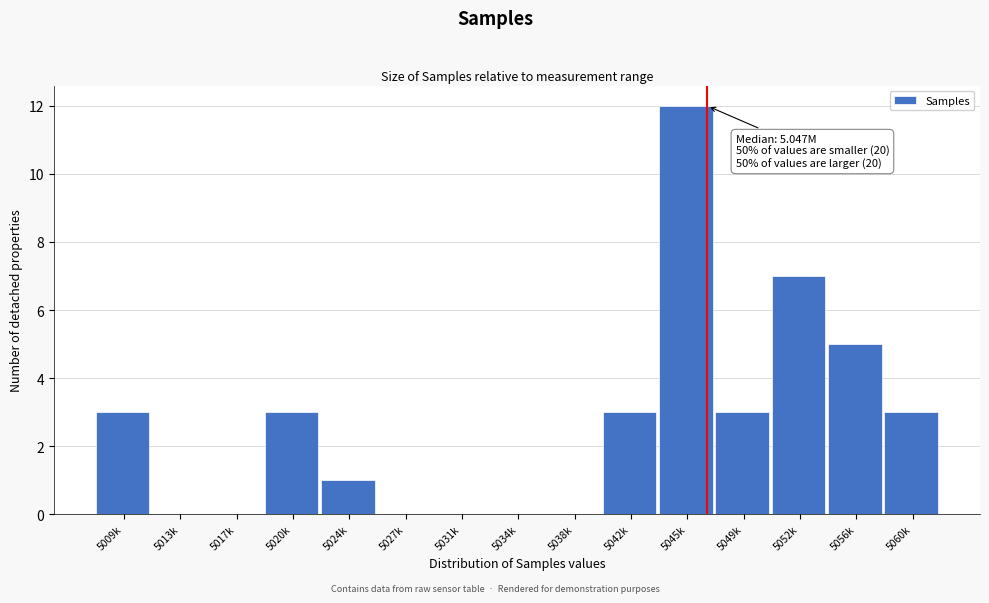

Reading left to right, extract all data points from this chart.

5009k=3	5013k=0	5017k=0	5020k=3	5024k=1	5027k=0	5031k=0	5034k=0	5038k=0	5042k=3	5045k=12	5049k=3	5052k=7	5056k=5	5060k=3